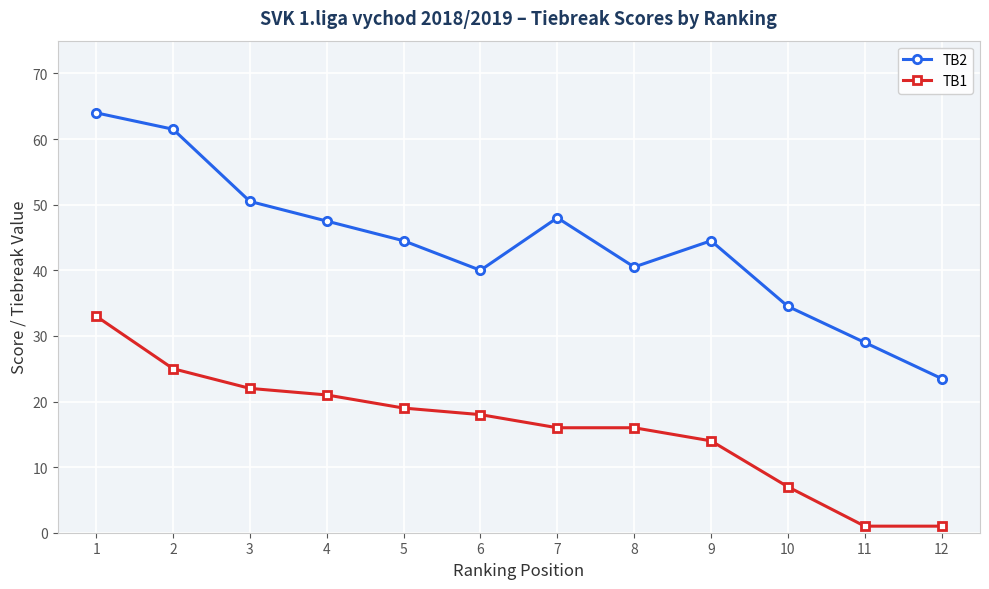

What are all the series names shown in the legend?

TB2, TB1